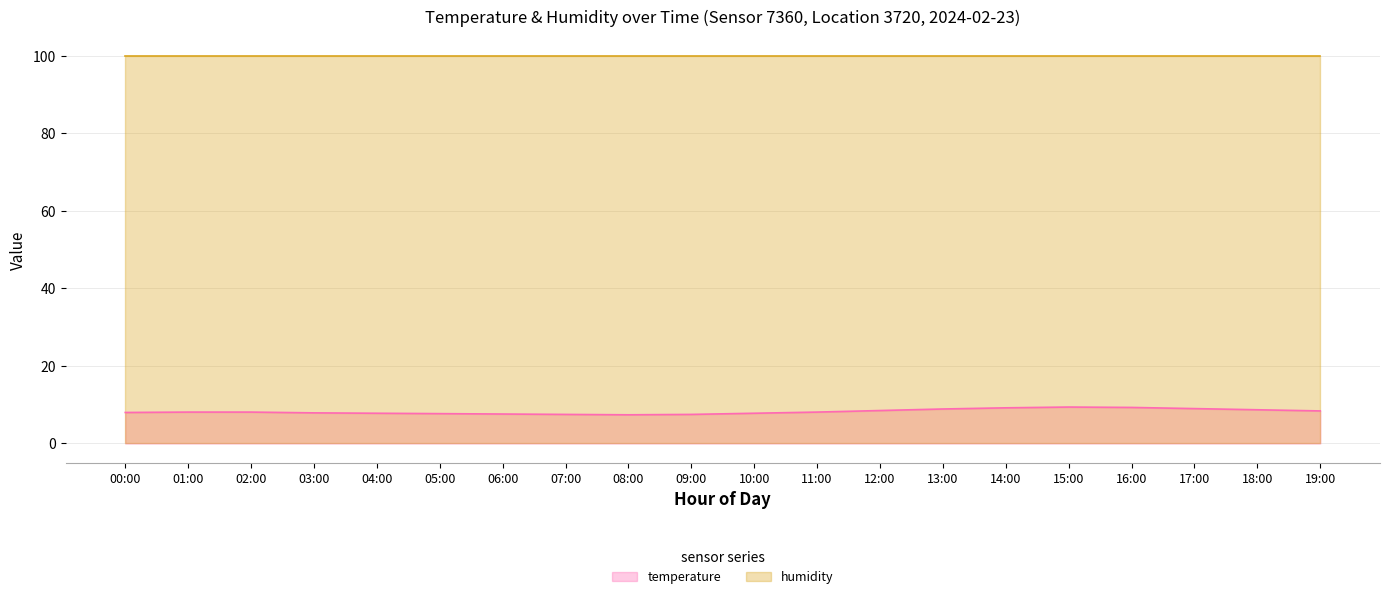

What is the difference between the maximum and second lowest values?

1.9